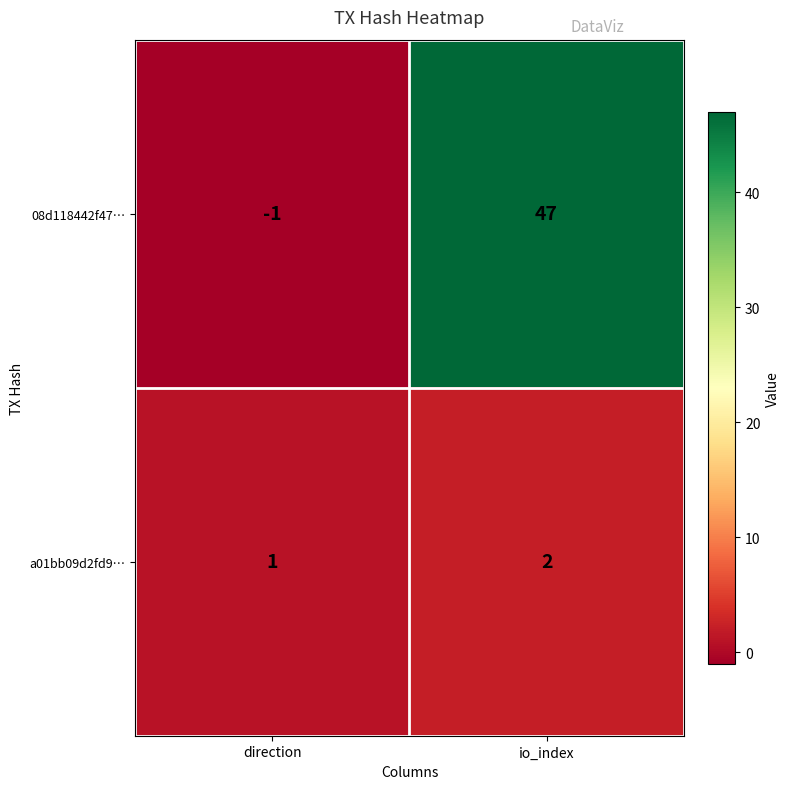

How many categories are shown in the chart?

2